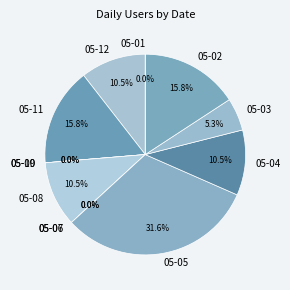

Is there a majority slice in this chart?

No